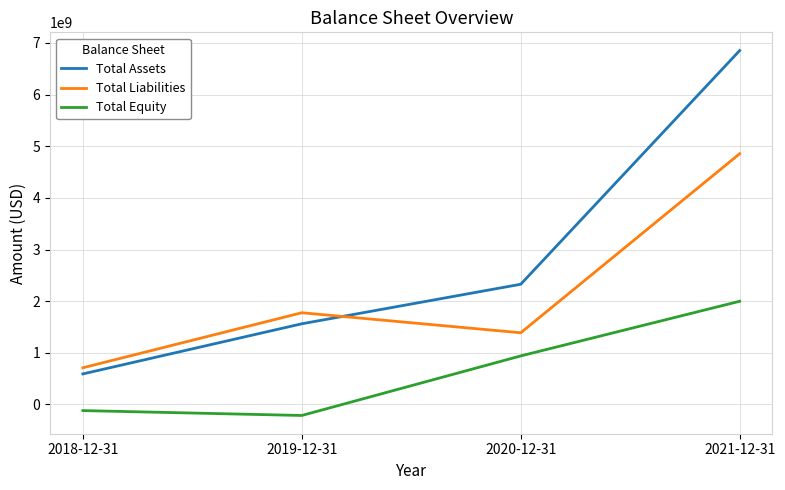

How many values in the Total Liabilities series are below 1775700000?

2